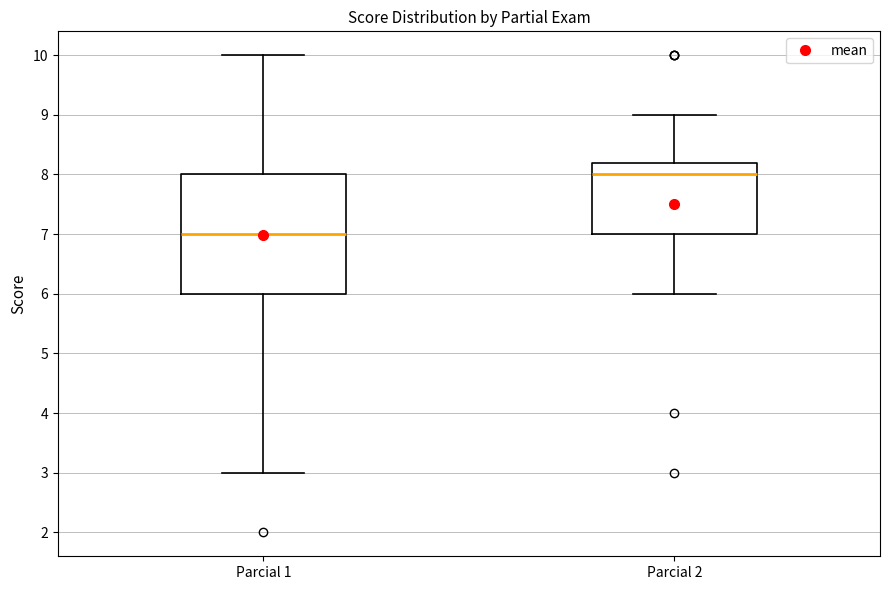

Reading left to right, transcribe this box plot: for each box, give where its median line is, the range the box spans, and where its two whiskers end, as read against the y-axis. The values are not printed on the chart, so give them approximately, as read against the axis.

Parcial 1: median 7.0, box 6.0 to 8.0, whiskers 3.0 to 10.0
Parcial 2: median 8.0, box 7.0 to 8.2, whiskers 6.0 to 9.0